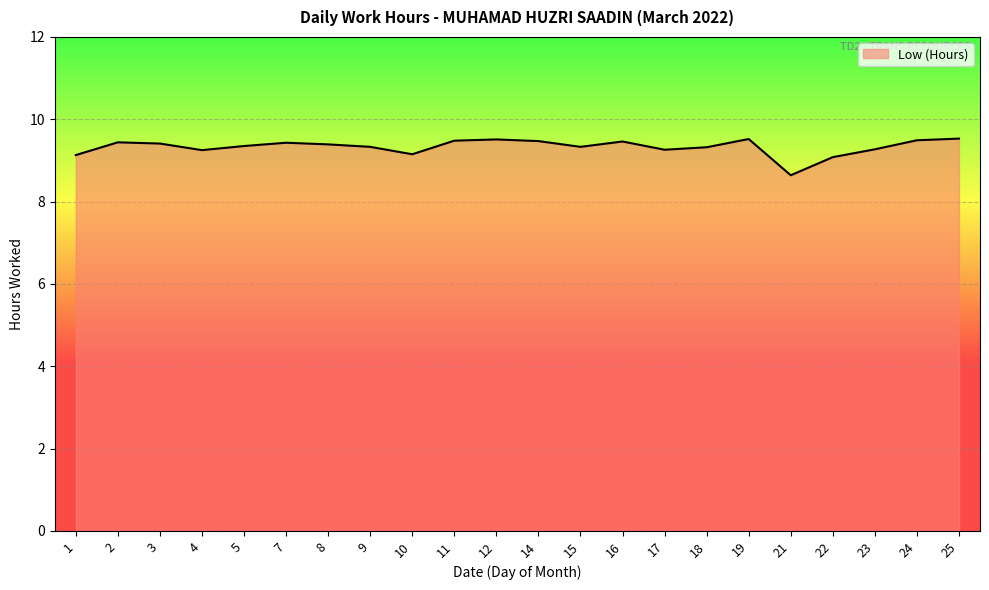

What is the change in value from 10 to 25?

+0.4